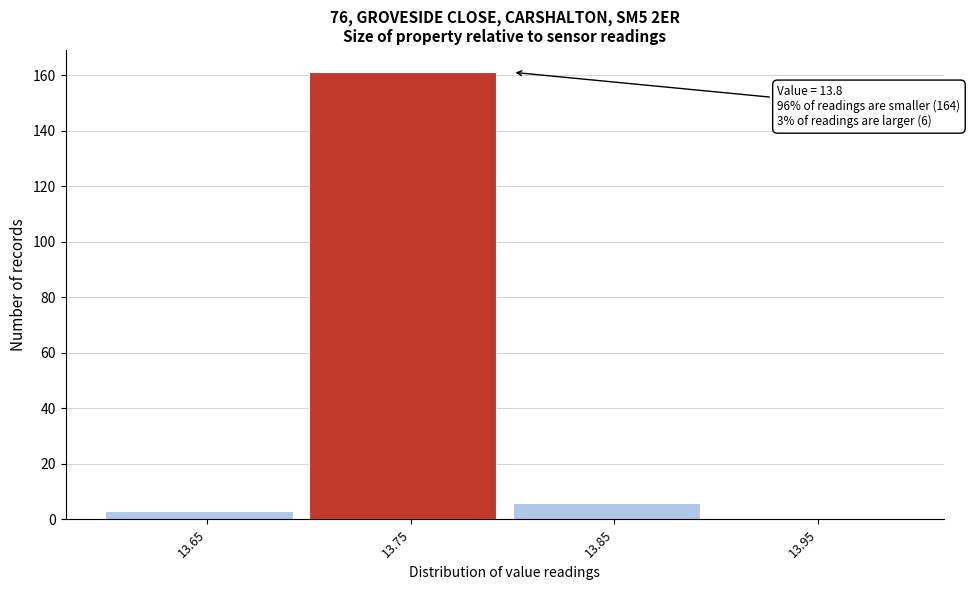

Reading right to left, what are all the values shown in this chart?

13.95=0	13.85=6	13.75=161	13.65=3